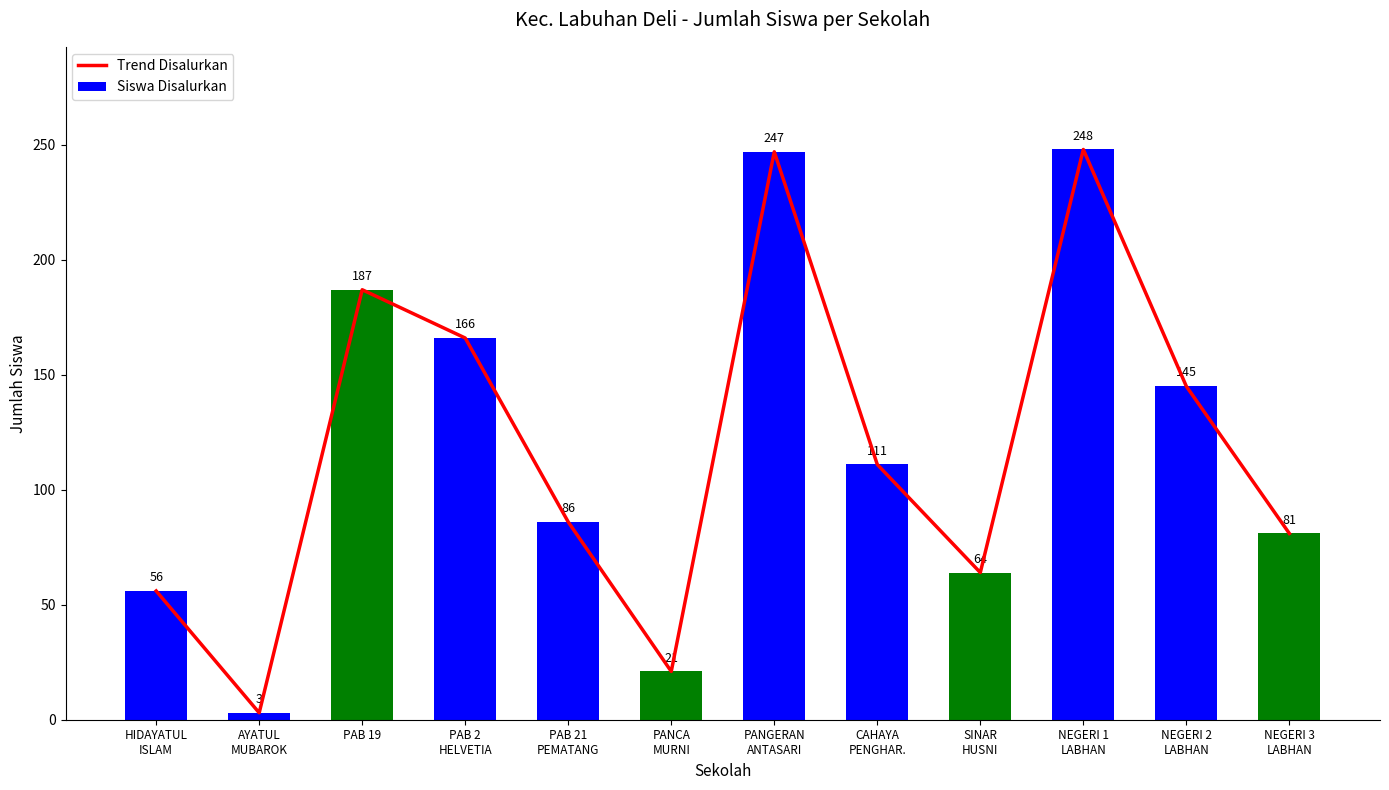

Between PANCA
MURNI and NEGERI 3
LABHAN, which series saw the biggest shift?

Trend Disalurkan